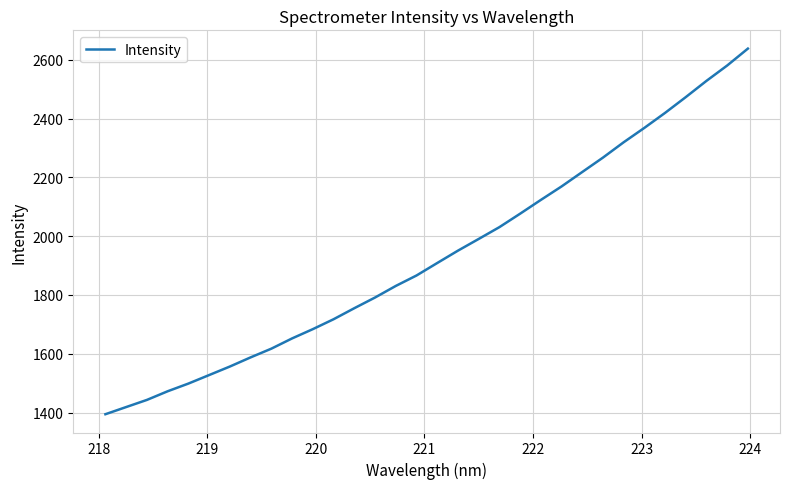

What is the difference between the maximum and minimum values?

1243.7